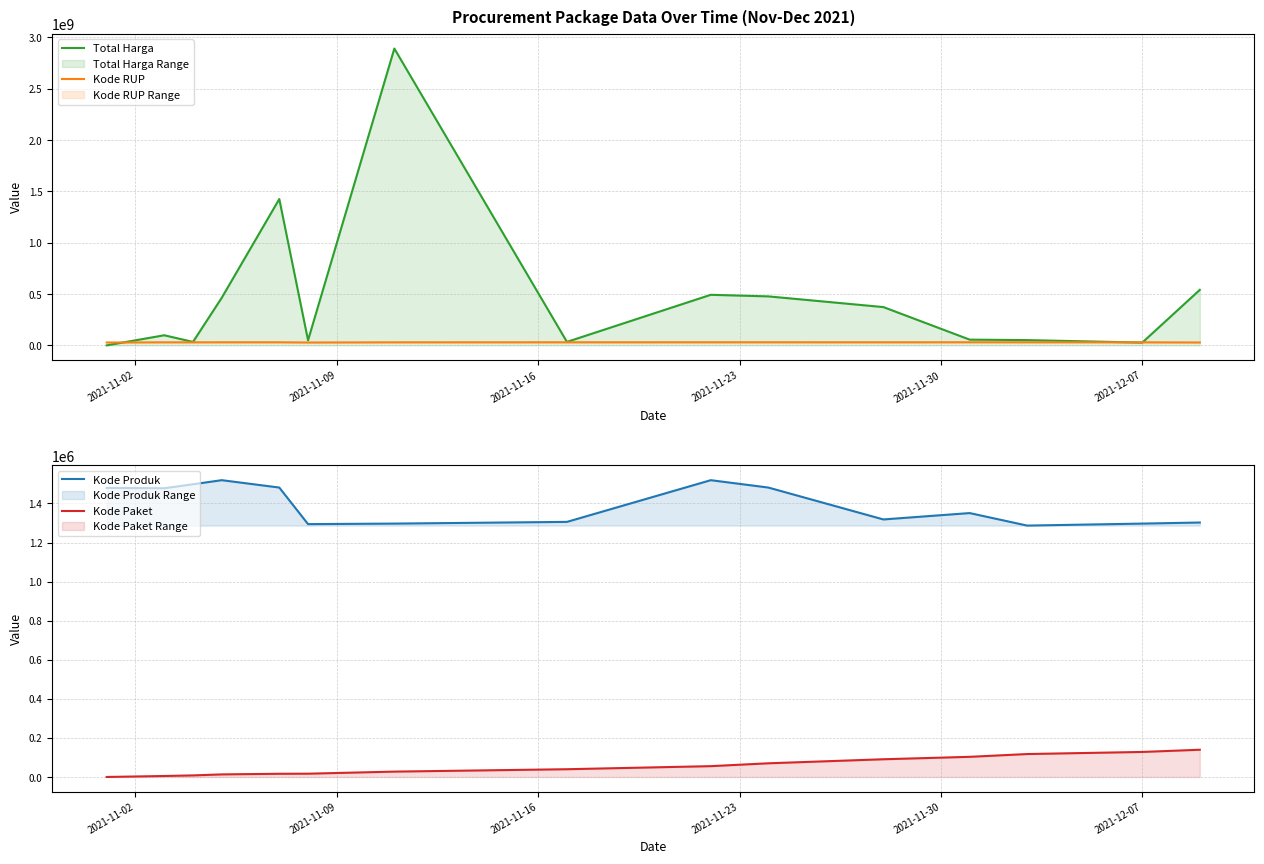

What is the maximum value for Kode Produk?

1519264